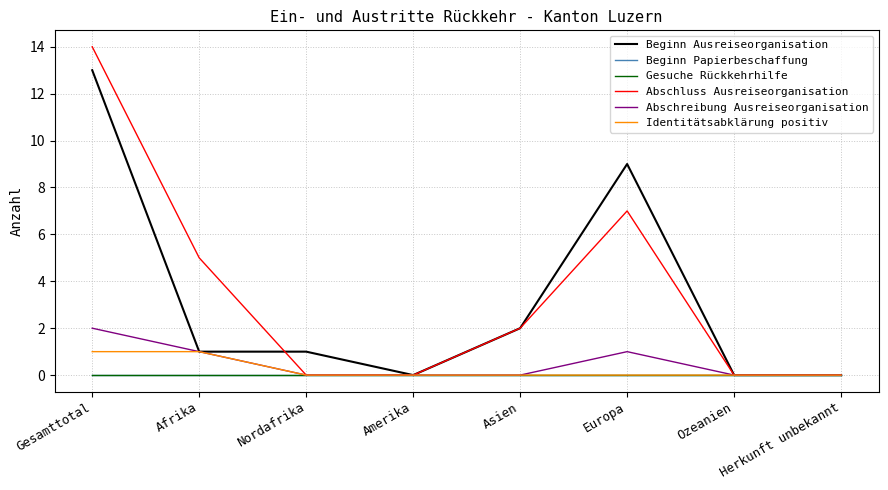

What is the label of the 1st point from the right?

Herkunft unbekannt